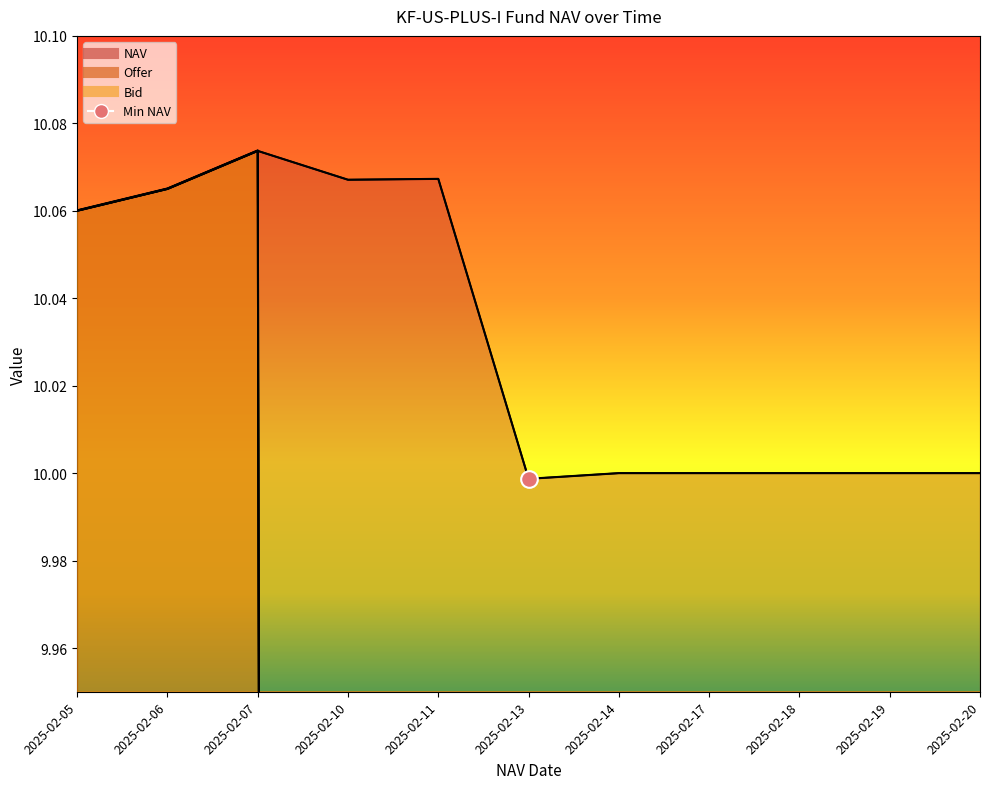

Is it true that NAV equals 10.1 at 2025-02-06?

True